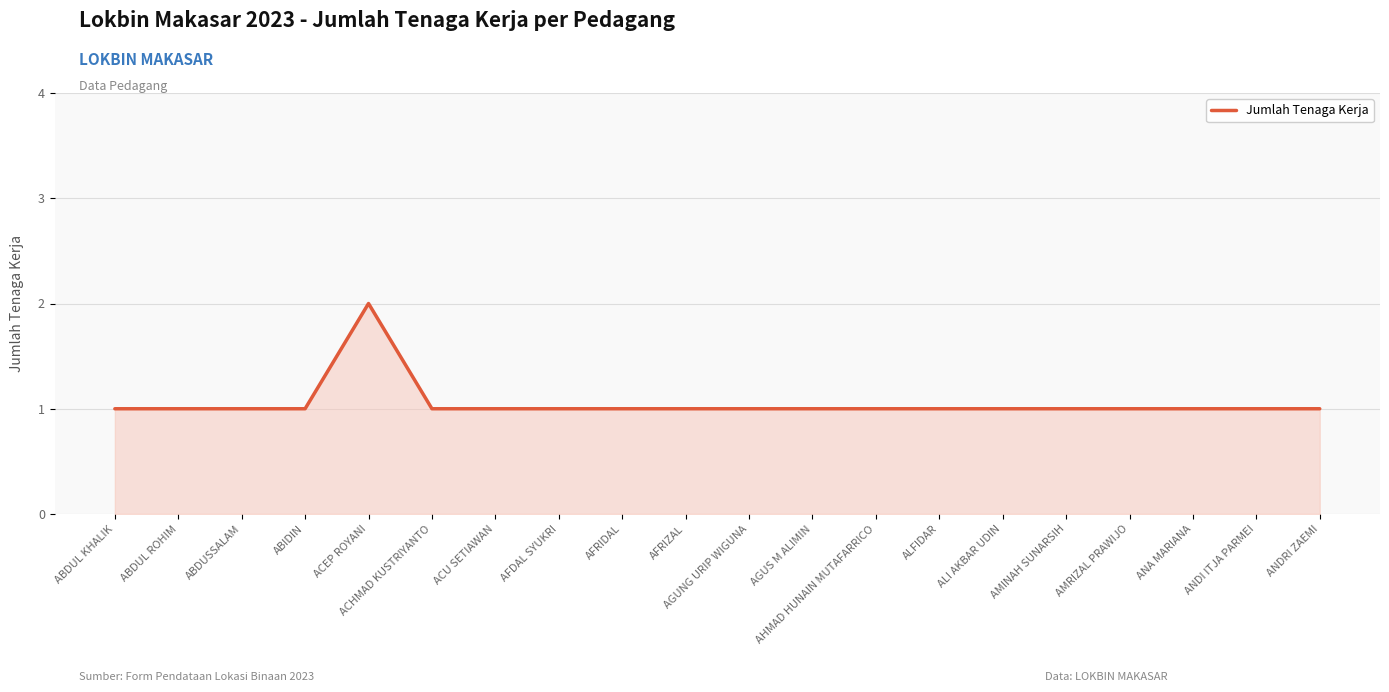

The chart shows a value of 1 at AFRIZAL. True or false?

True